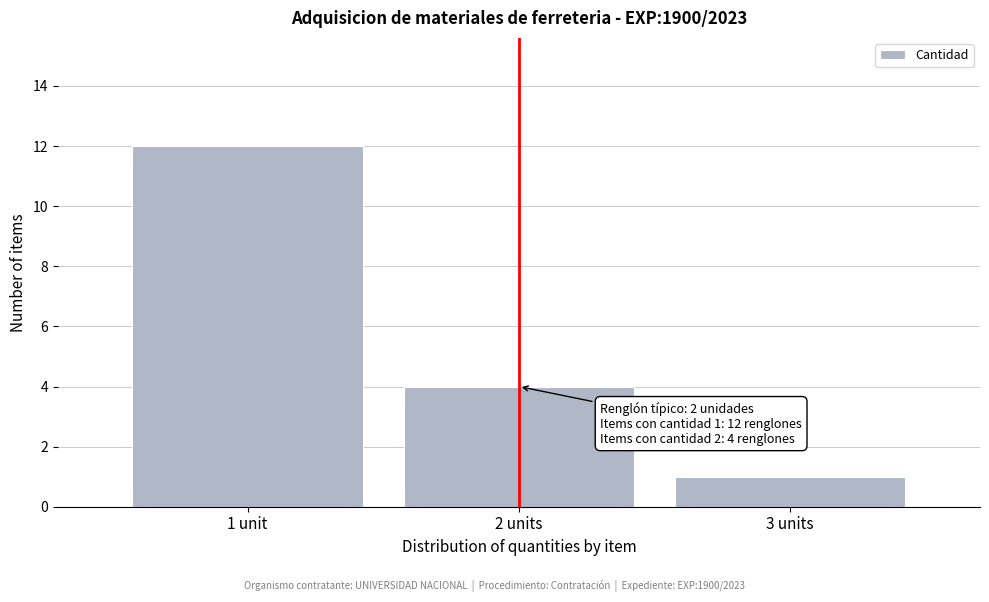

Reading left to right, transcribe all the data shown in this chart.

1 unit=12	2 units=4	3 units=1